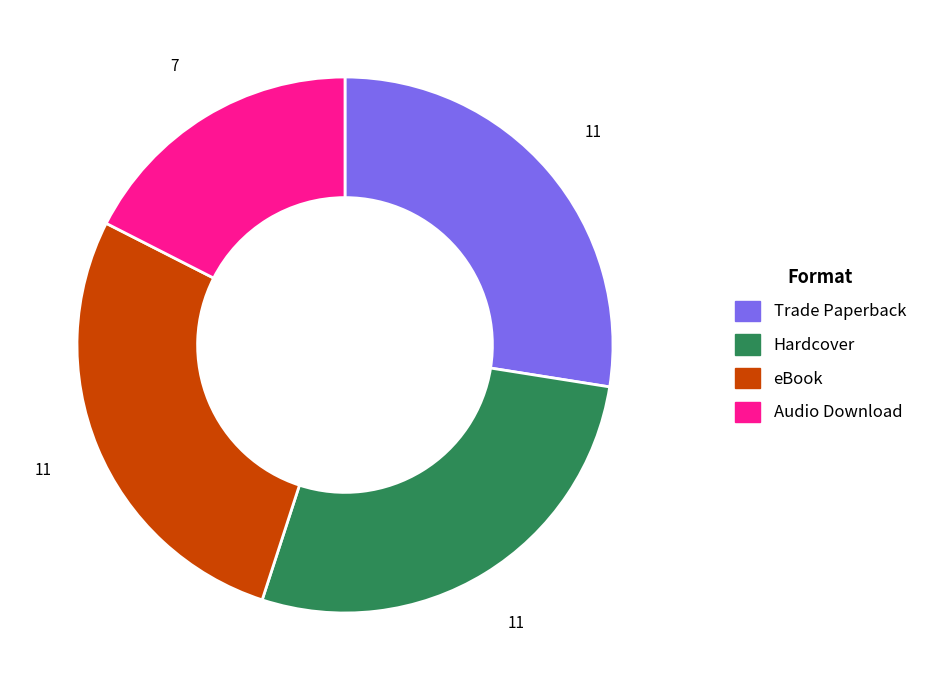

Approximately how many times larger is the value at Hardcover compared to eBook?

1.0